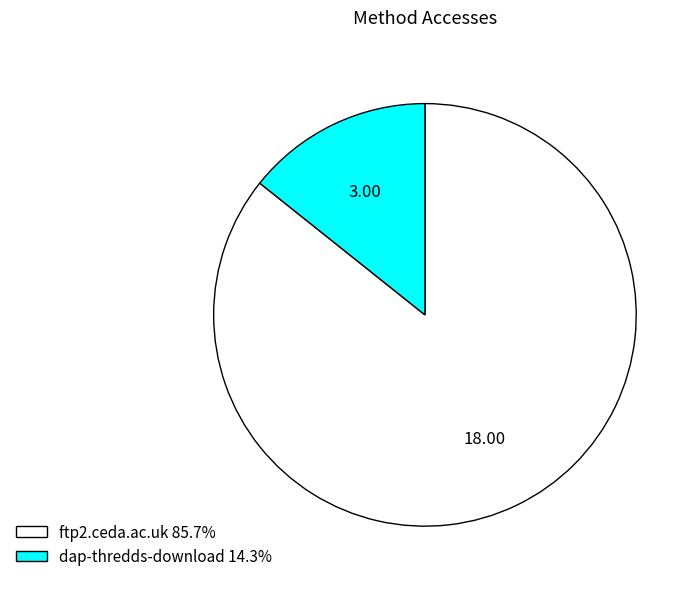

Which category has the biggest portion of the pie?

ftp2.ceda.ac.uk